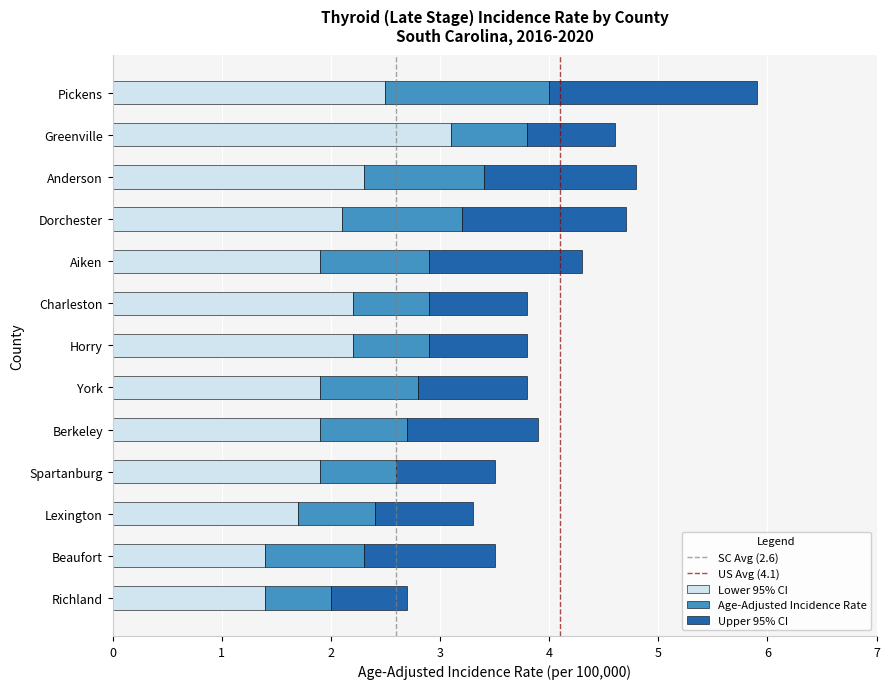

Is it true that Lower 95% CI equals 0.6 at Pickens?

False